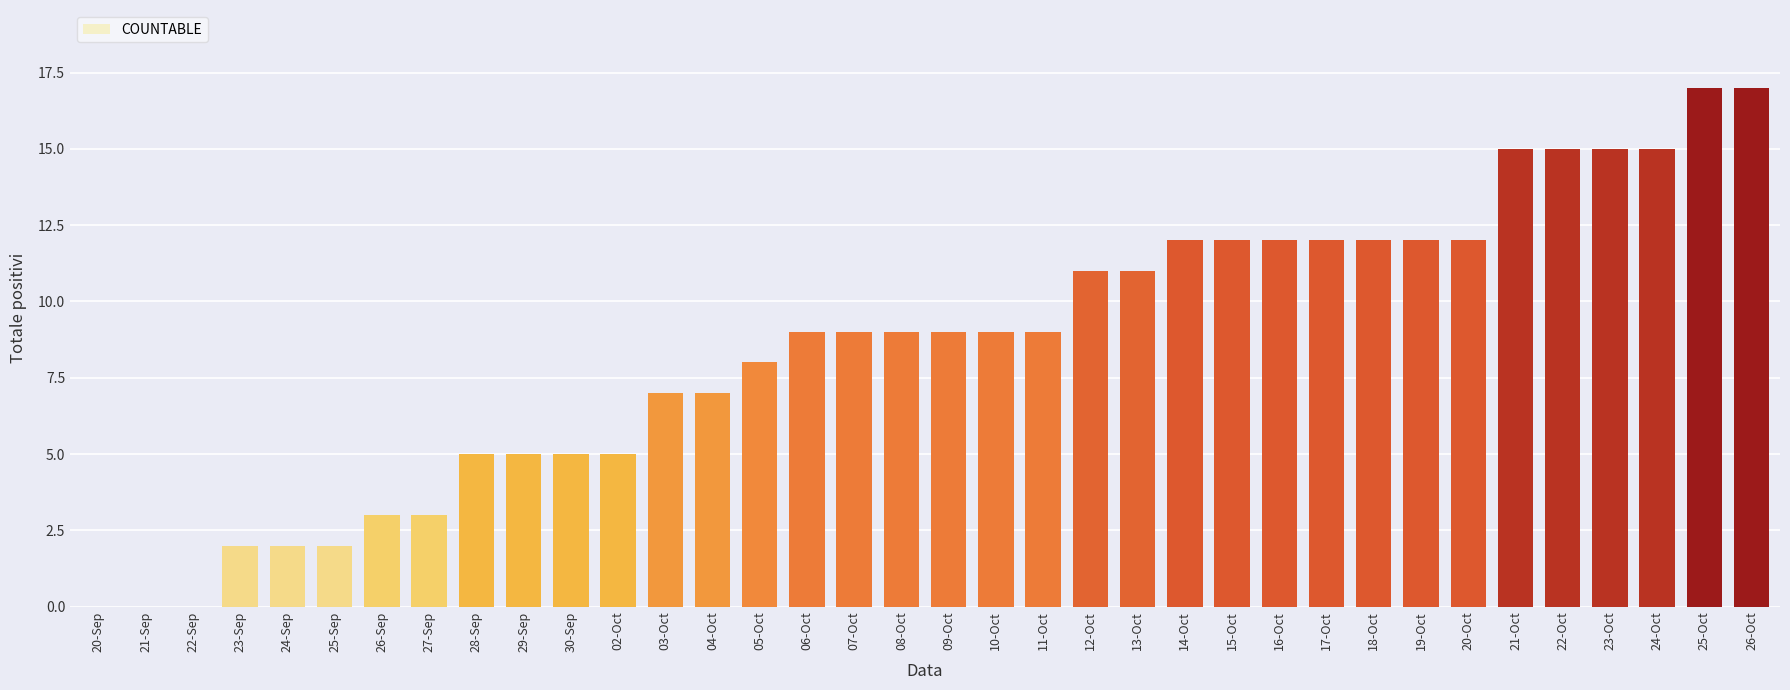

Which has a higher value, 17-Oct or 24-Oct?

24-Oct